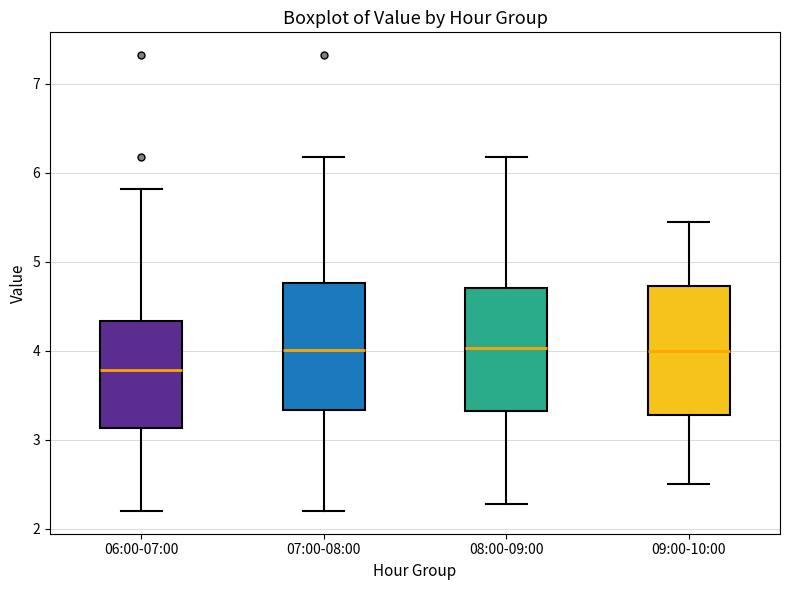

Reading left to right, transcribe this box plot: for each box, give where its median line is, the range the box spans, and where its two whiskers end, as read against the y-axis. The values are not printed on the chart, so give them approximately, as read against the axis.

06:00-07:00: median 3.8, box 3.1 to 4.3, whiskers 2.2 to 5.8
07:00-08:00: median 4.0, box 3.3 to 4.8, whiskers 2.2 to 6.2
08:00-09:00: median 4.0, box 3.3 to 4.7, whiskers 2.3 to 6.2
09:00-10:00: median 4.0, box 3.3 to 4.7, whiskers 2.5 to 5.5